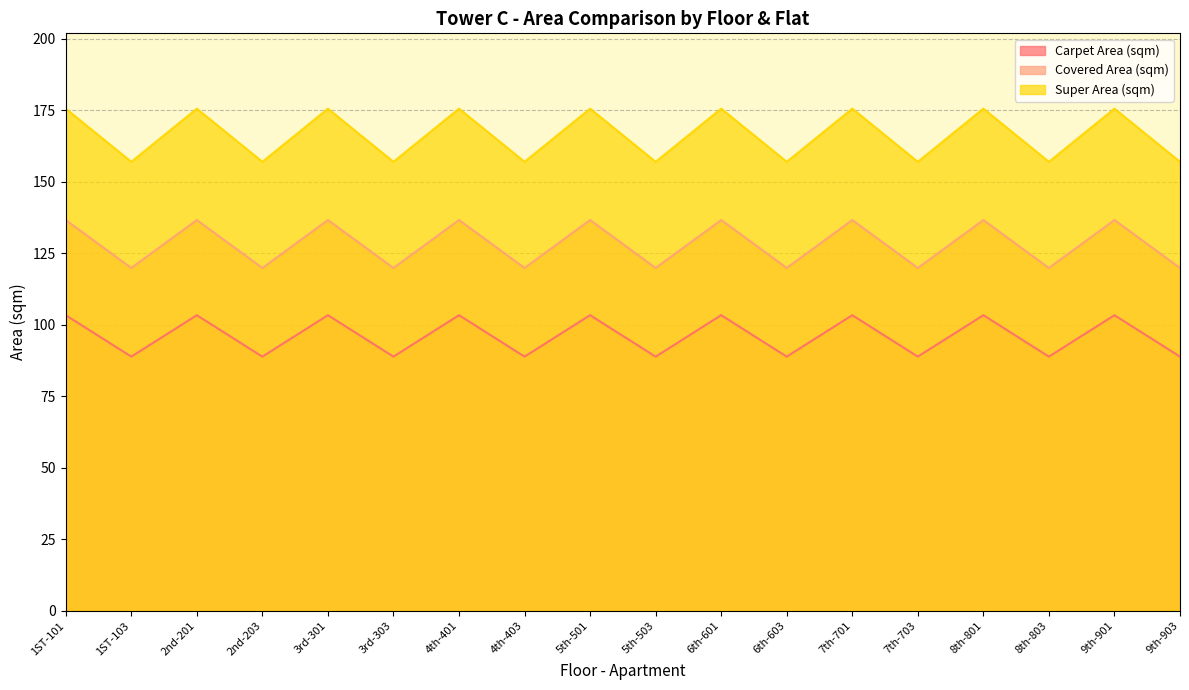

Reading left to right, list all the values displayed in this chart.

Carpet Area (sqm): 103.4	88.9	103.4	88.9	103.4	88.9	103.4	88.9	103.4	88.9	103.4	88.9	103.4	88.9	103.4	88.9	103.4	88.9
Covered Area (sqm): 136.6	119.9	136.6	119.9	136.6	119.9	136.6	119.9	136.6	119.9	136.6	119.9	136.6	119.9	136.6	119.9	136.6	119.9
Super Area (sqm): 175.6	157.0	175.6	157.0	175.6	157.0	175.6	157.0	175.6	157.0	175.6	157.0	175.6	157.0	175.6	157.0	175.6	157.0